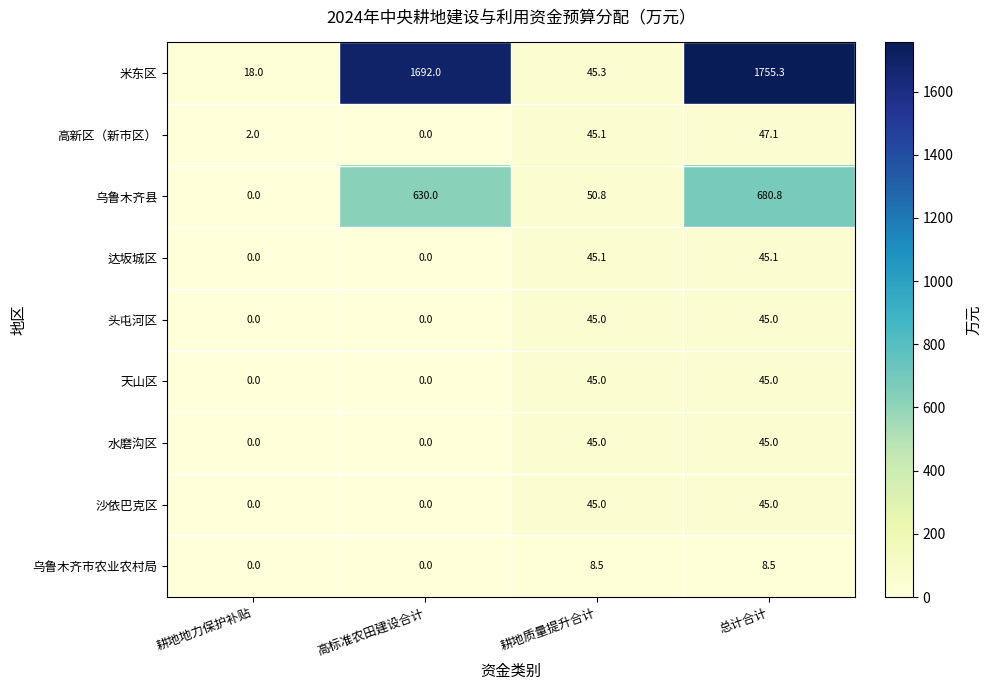

What is the sum of all 水磨沟区 values?

90.0